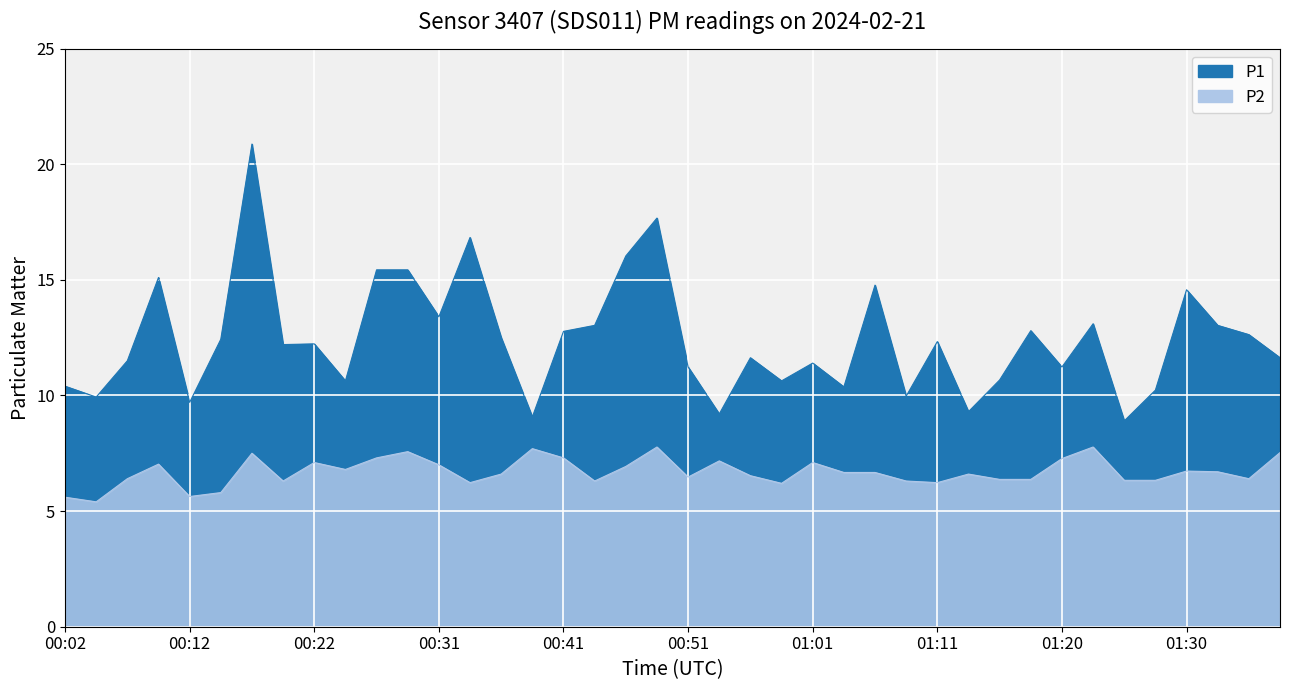

What are all the series names shown in the legend?

P1, P2